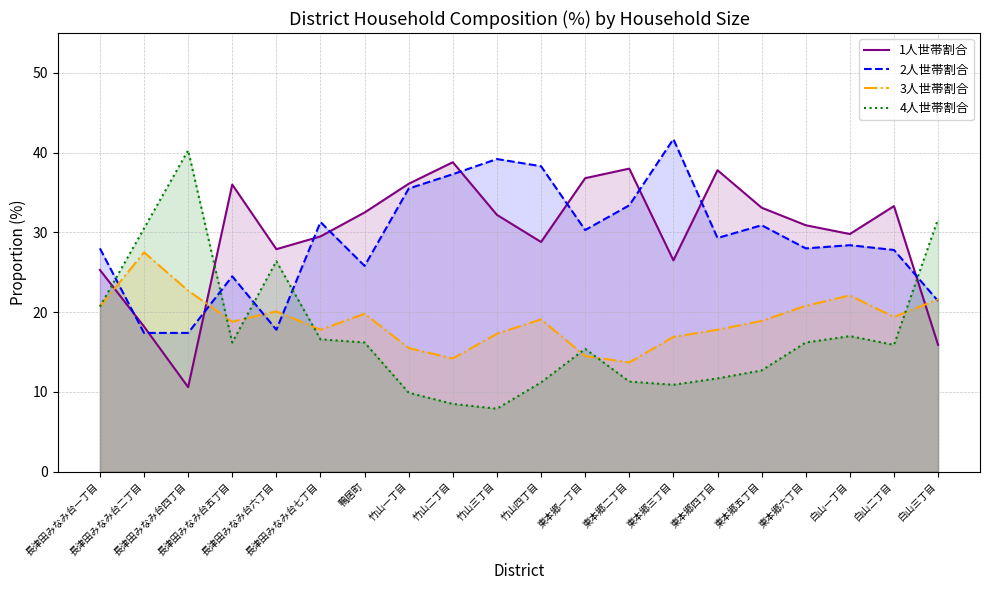

What is the difference between the highest and lowest values at 白山一丁目?

12.8